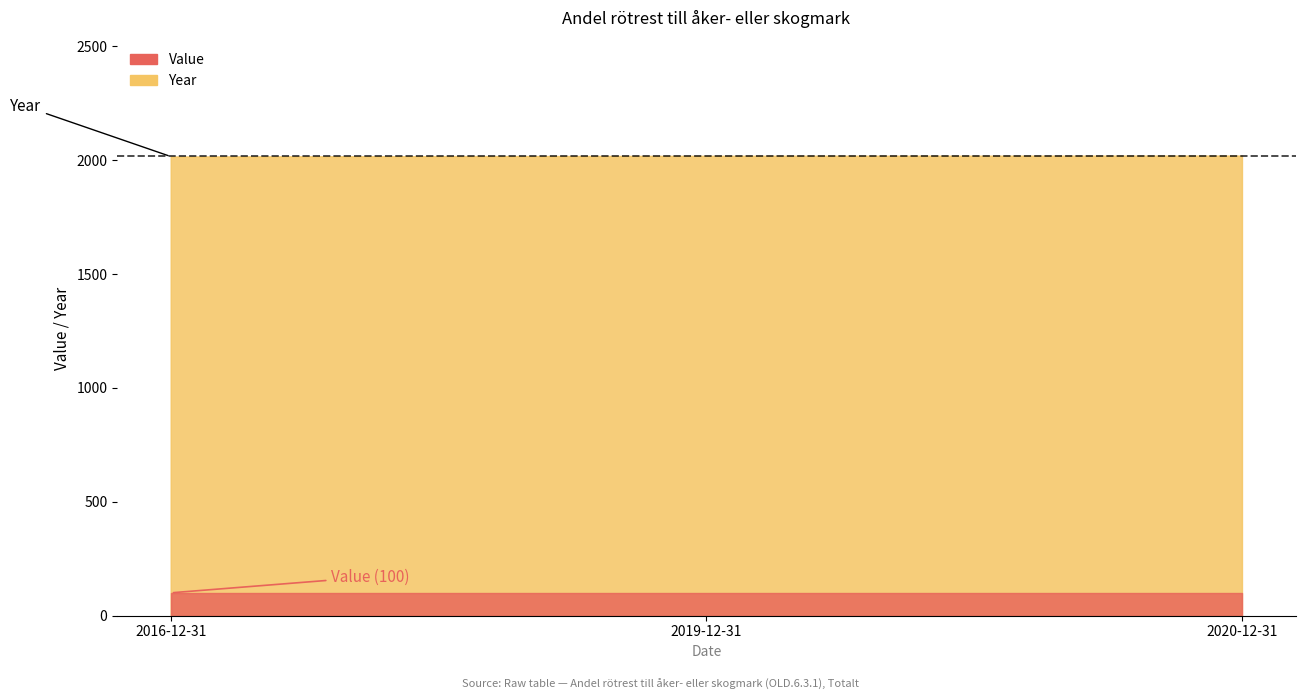

What is the ratio of the value at 2019-12-31 to the value at 2016-12-31?

1.0